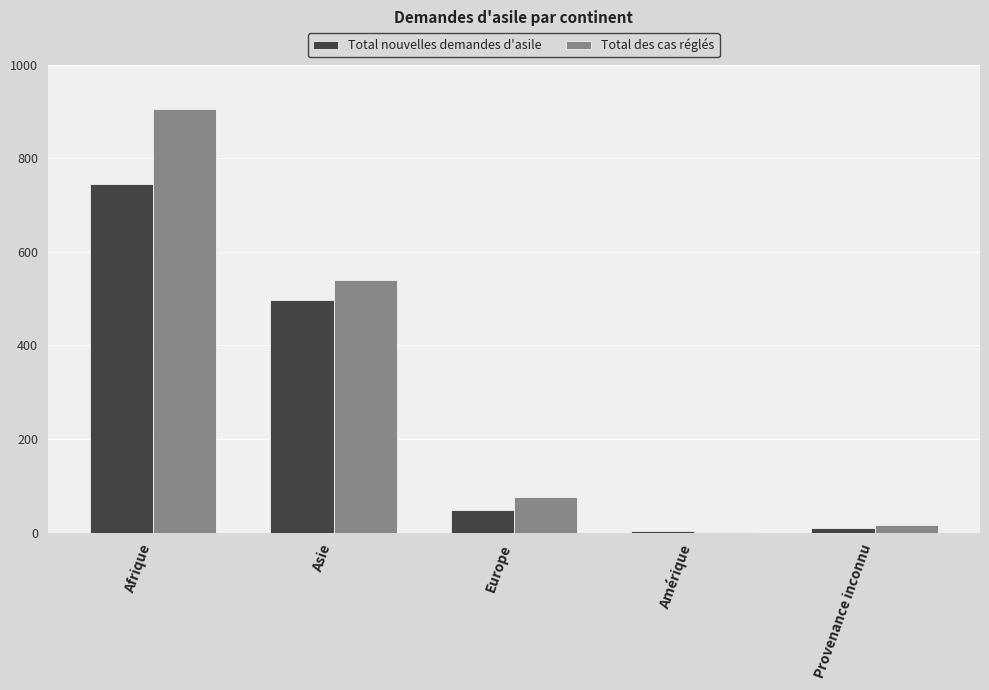

The value of Total des cas réglés at Provenance inconnu is 17. True or false?

True